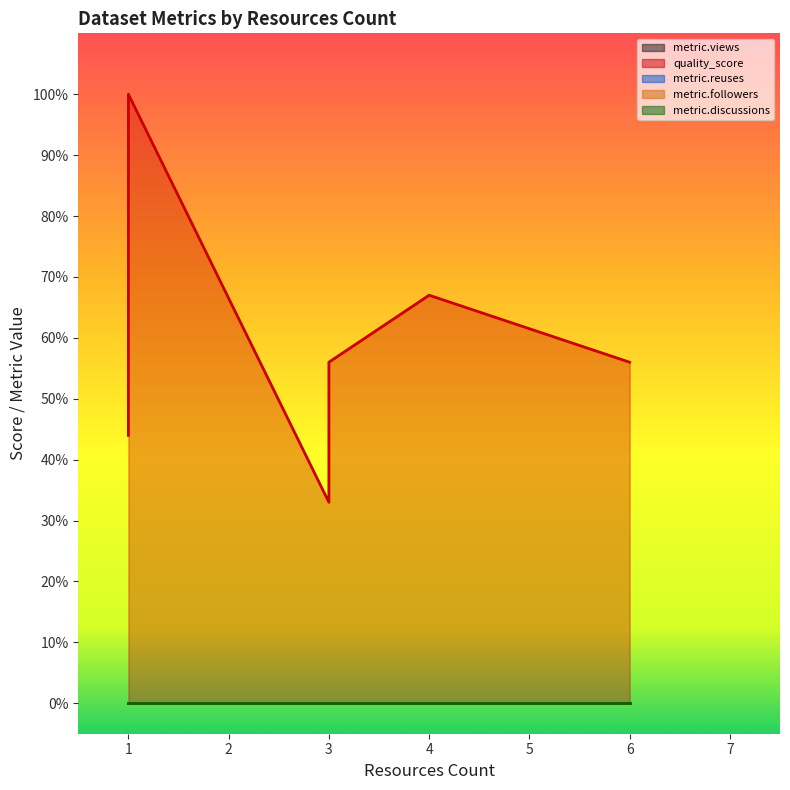

Between 1 and 4, which series saw the biggest shift?

quality_score